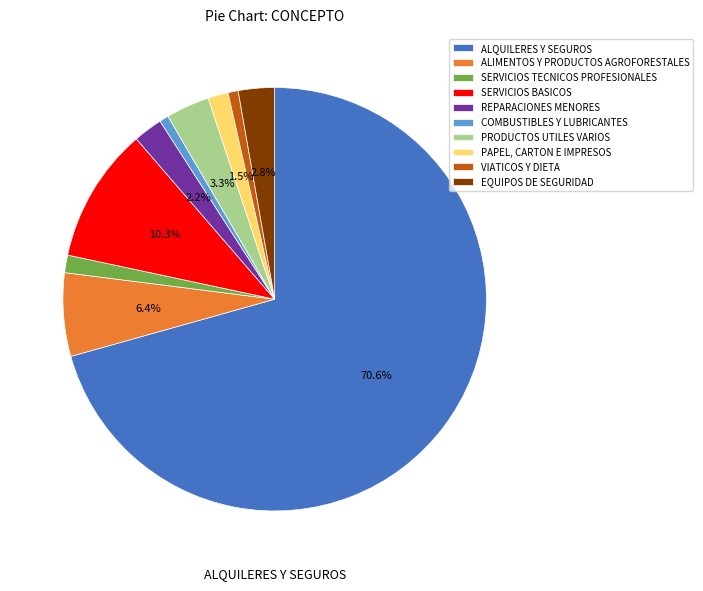

Rank the categories by value from highest to lowest.

ALQUILERES Y SEGUROS, SERVICIOS BASICOS, ALIMENTOS Y PRODUCTOS AGROFORESTALES, PRODUCTOS UTILES VARIOS, EQUIPOS DE SEGURIDAD, REPARACIONES MENORES, PAPEL, CARTON E IMPRESOS, SERVICIOS TECNICOS PROFESIONALES, VIATICOS Y DIETA, COMBUSTIBLES Y LUBRICANTES